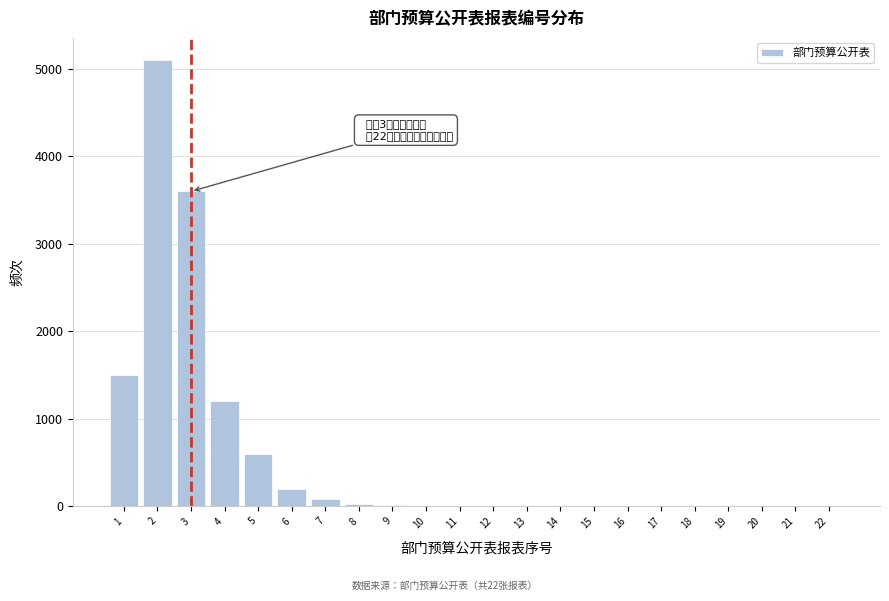

What is the change in value from 4 to 20?

-1200